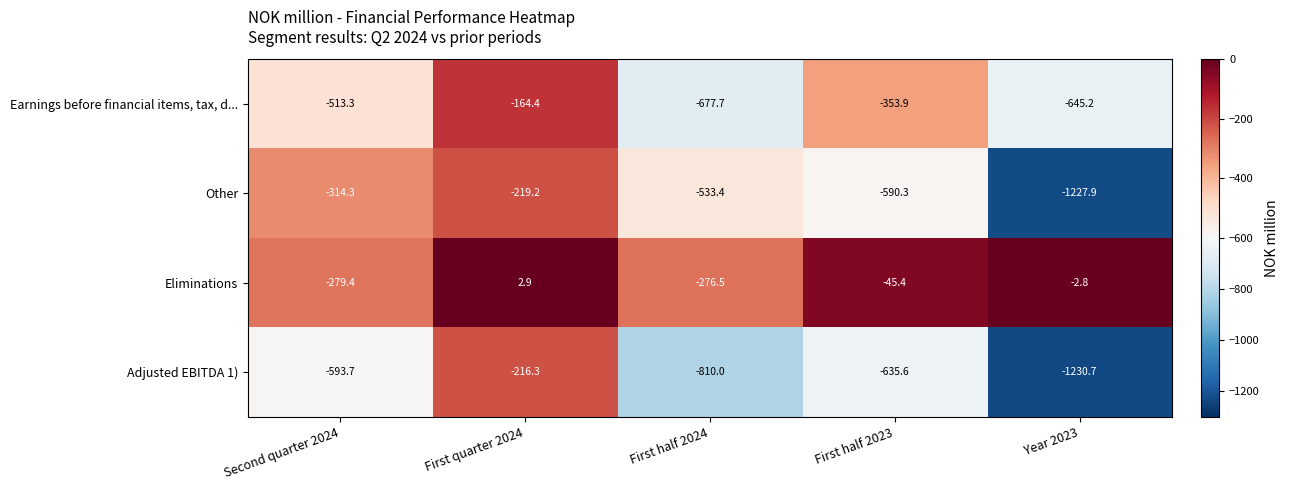

At Second quarter 2024, list the series in order from smallest to largest.

Adjusted EBITDA 1), Earnings before financial items, tax, d..., Other, Eliminations